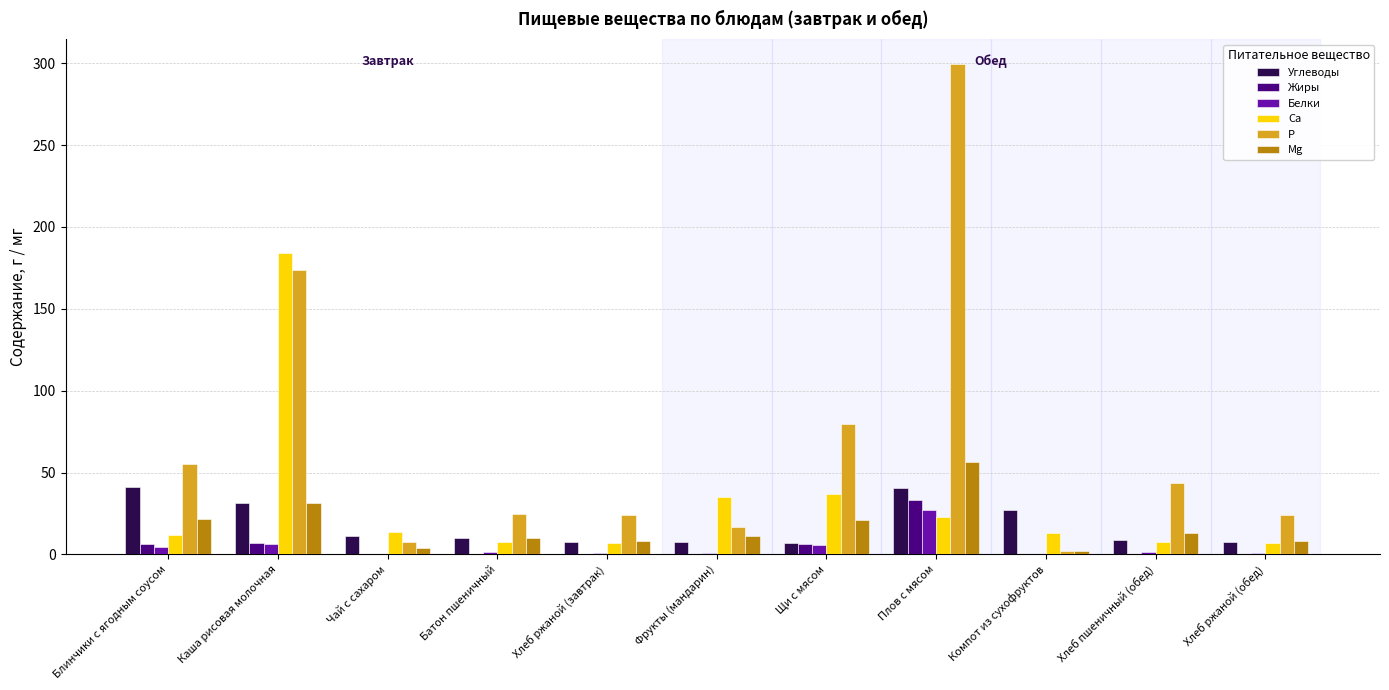

The value of Mg at Хлеб ржаной (обед) is 8.2. True or false?

True